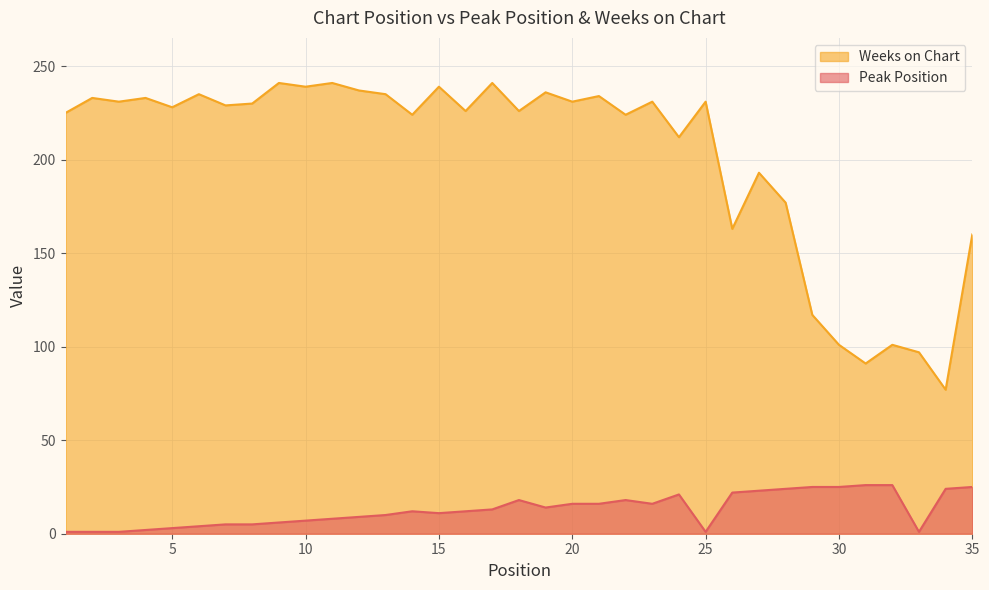

Rank the categories by Peak Position value from lowest to highest.

1, 2, 3, 25, 33, 4, 5, 6, 7, 8, 9, 10, 11, 12, 13, 15, 14, 16, 17, 19, 20, 21, 23, 18, 22, 24, 26, 27, 28, 34, 29, 30, 35, 31, 32